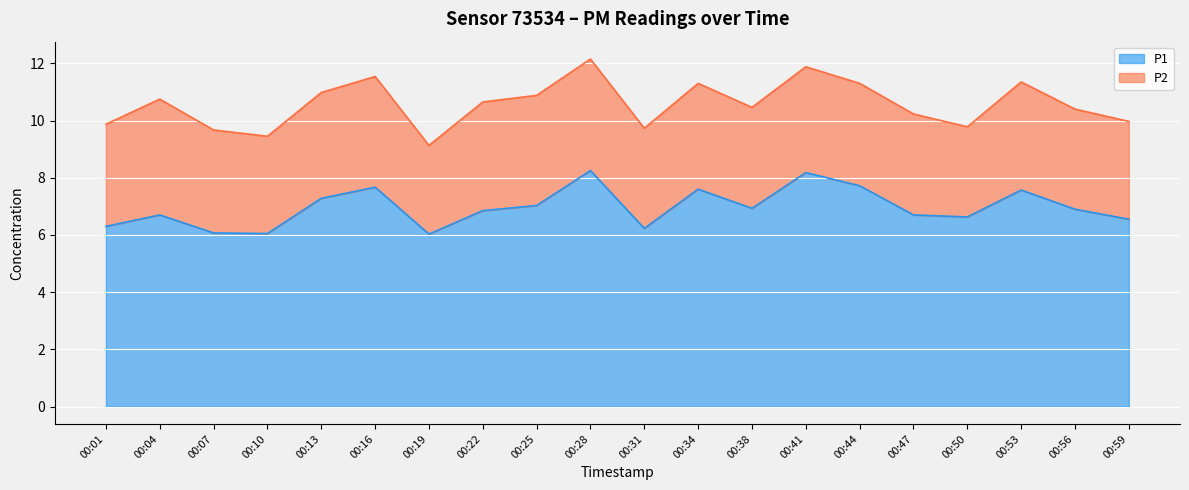

What is the change in value from 00:04 to 00:16?

+1.0